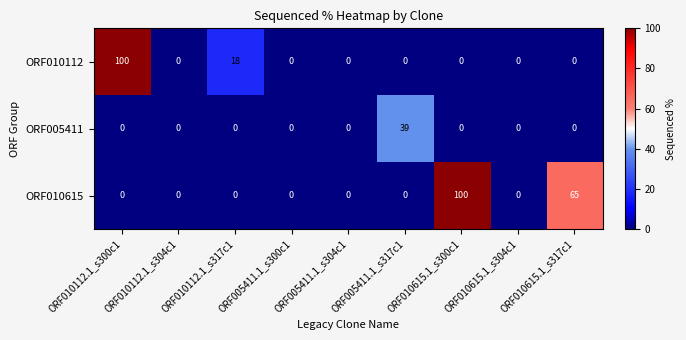

How many values in the ORF010615 series exceed 0?

2